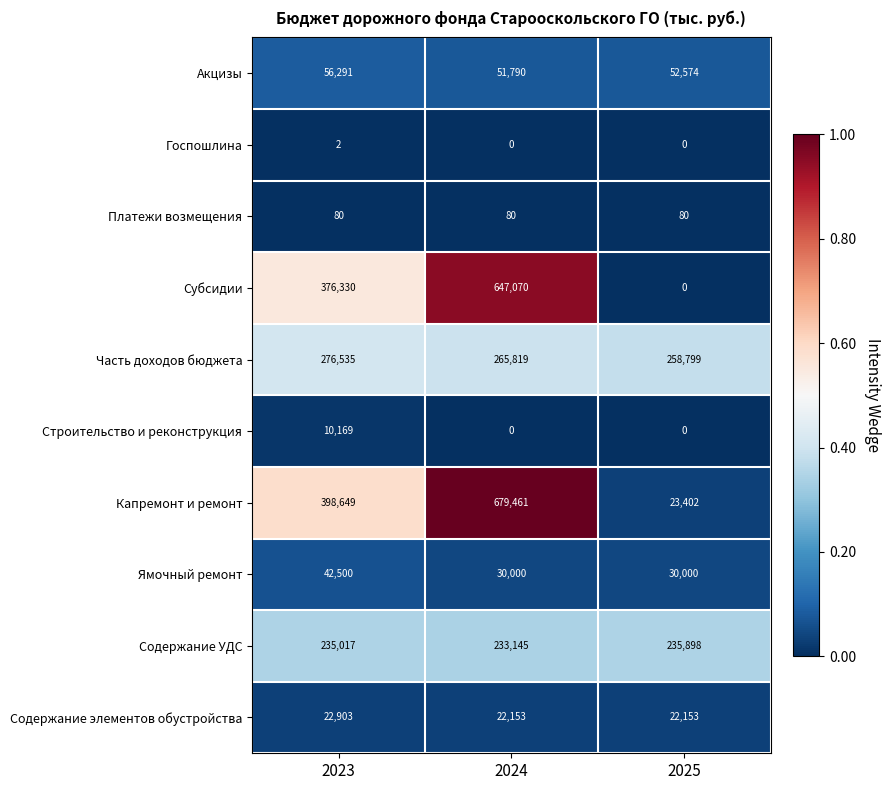

Which label corresponds to the largest value in the chart?

2024